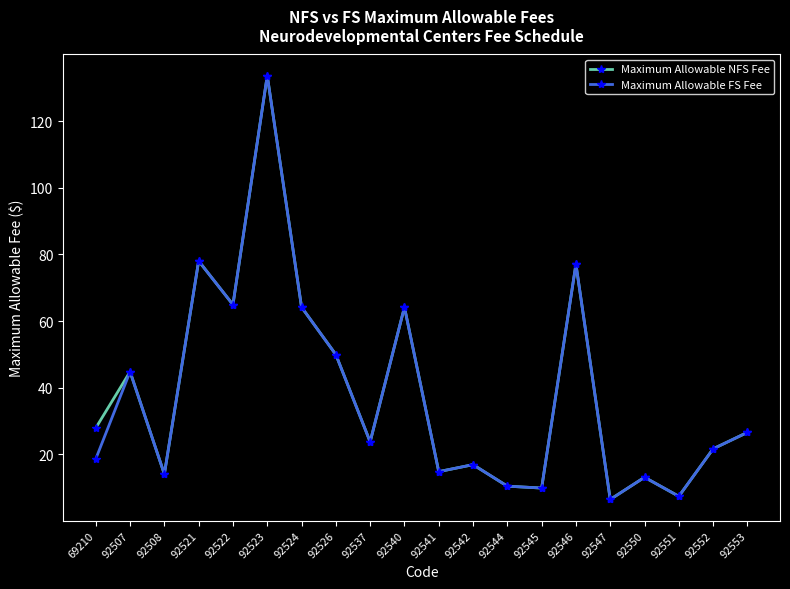

What is the maximum value for Maximum Allowable FS Fee?

133.6